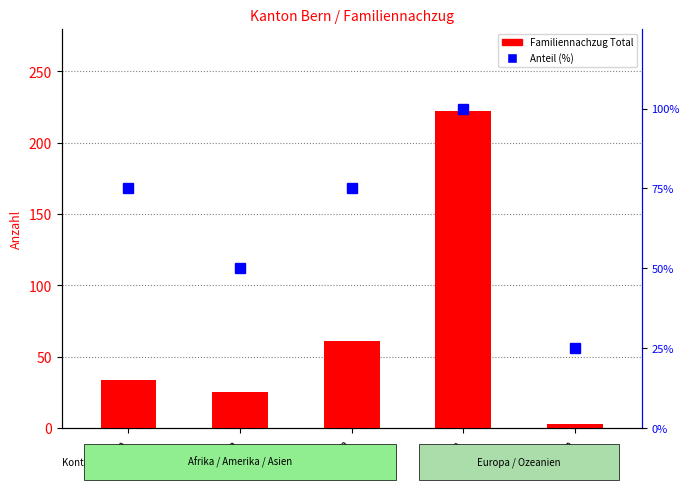

List the series in order of their peak value, lowest first.

Anteil (%), Familiennachzug Total